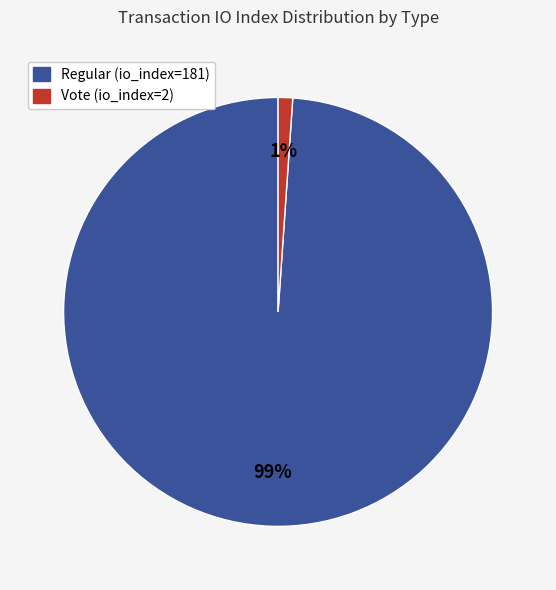

What is the largest slice in the pie chart?

Regular (io_index=181)